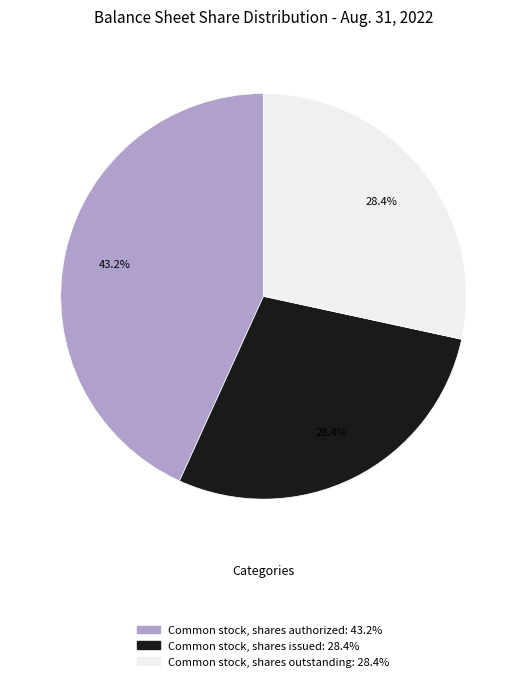

What is the total percentage of Common stock, shares issued and Common stock, shares outstanding?

56.8%